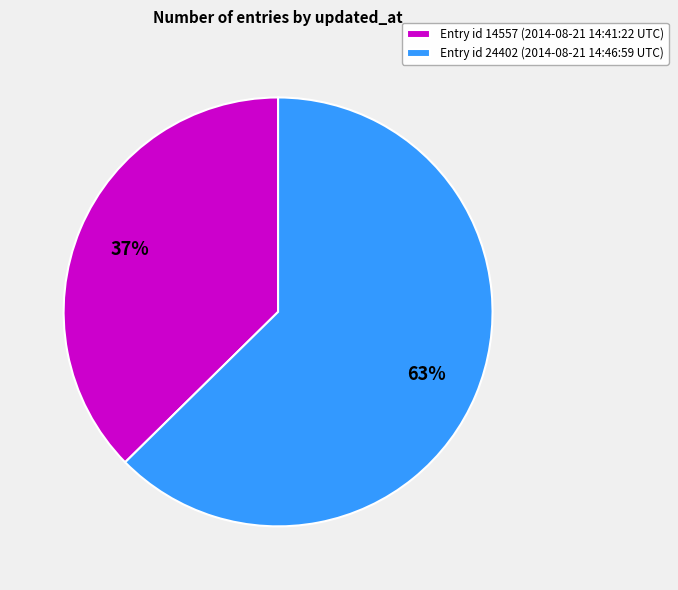

The Entry id 14557 (2014-08-21 14:41:22 UTC) slice represents 37% of the pie. True or false?

True